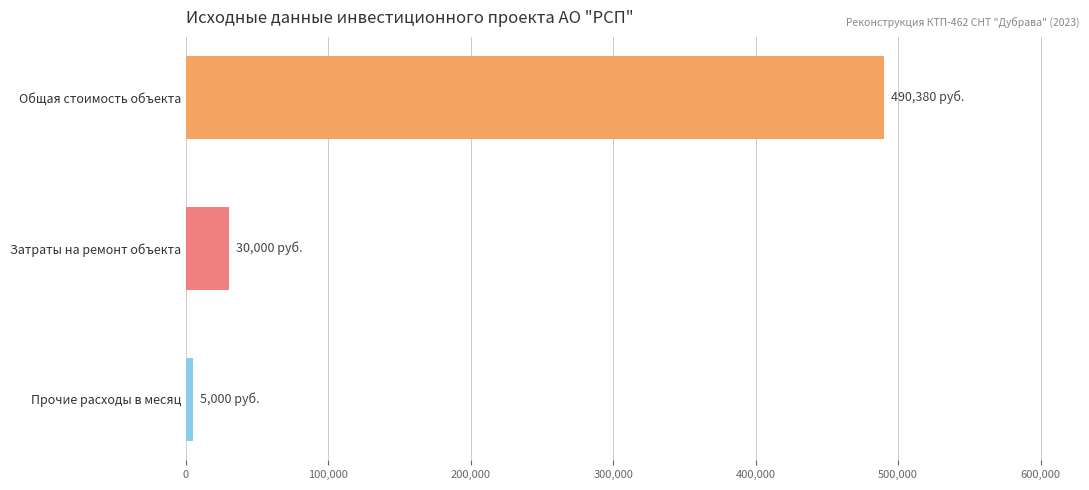

Are the bars horizontal?

Yes